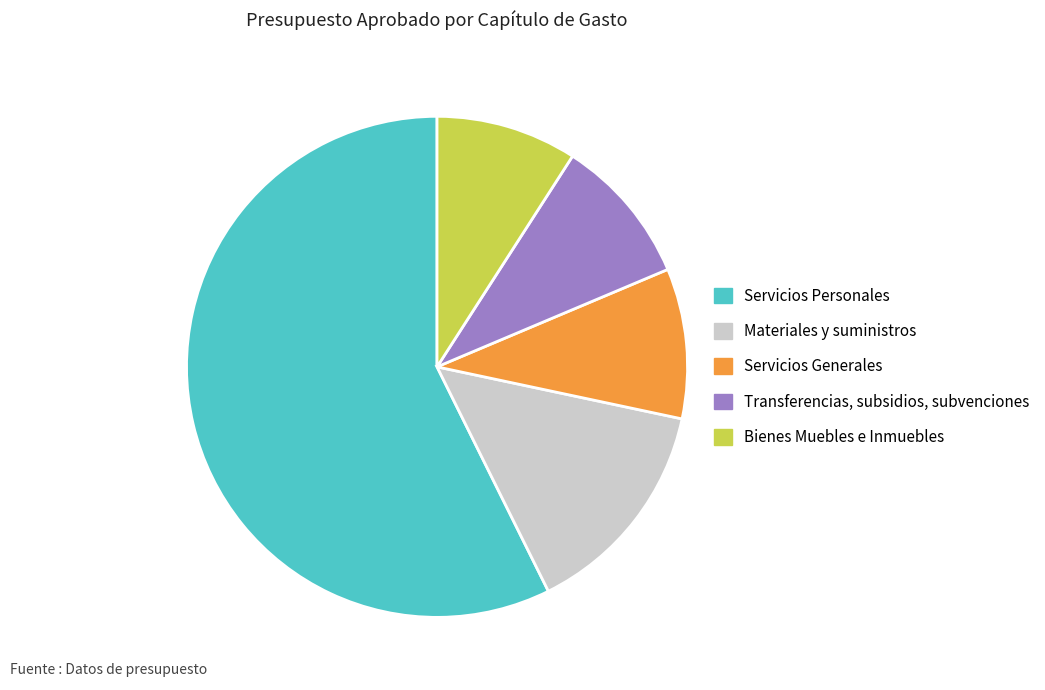

What is the ratio of the value at Servicios Generales to the value at Transferencias, subsidios, subvenciones?

1.0